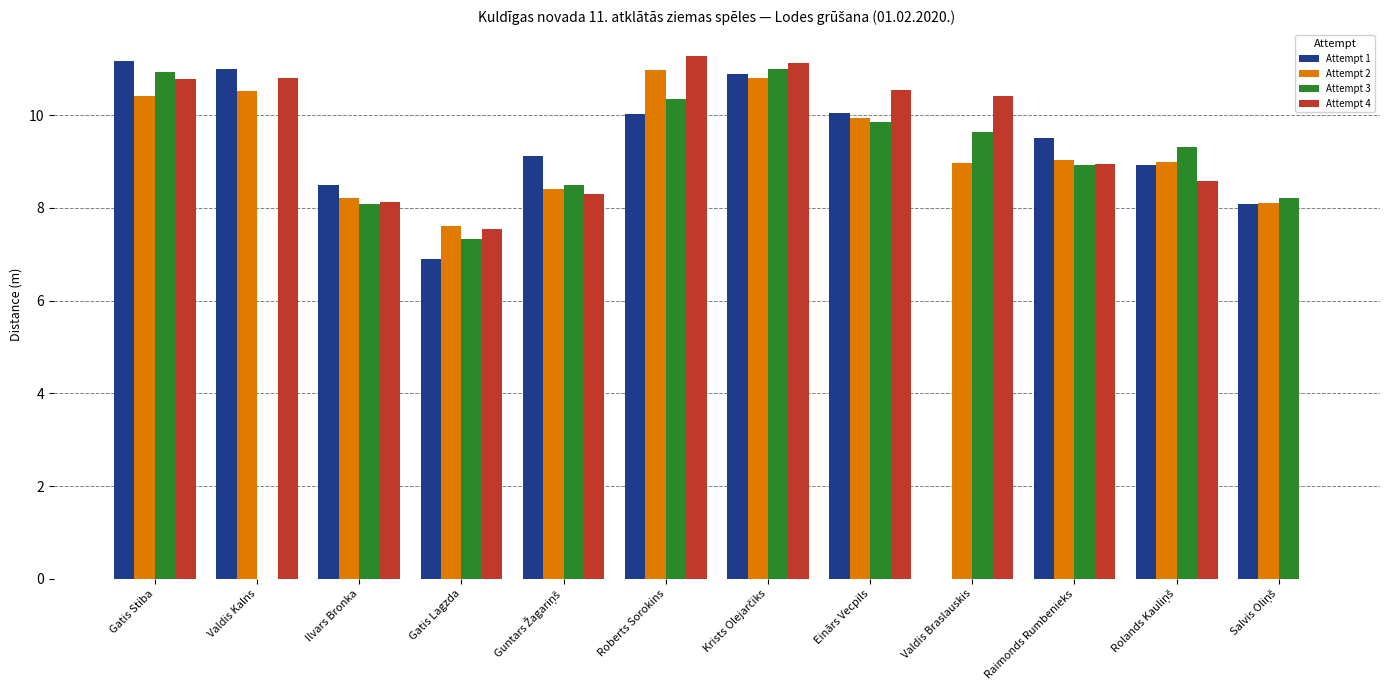

Which series has the largest range (max minus min)?

Attempt 4